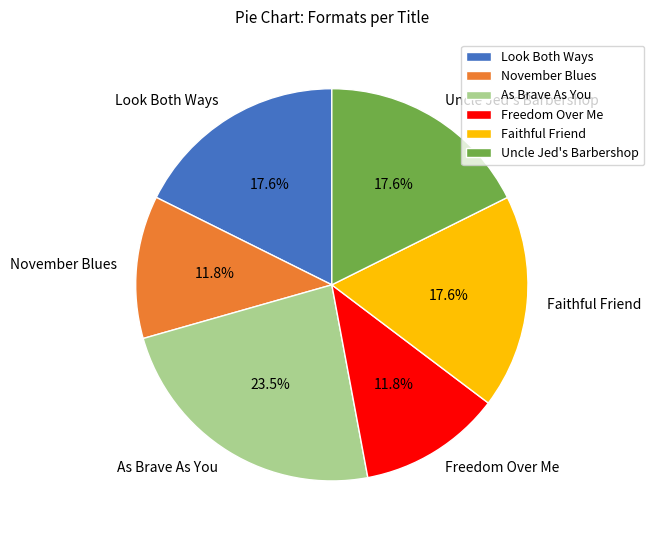

The Faithful Friend slice represents 18% of the pie. True or false?

True